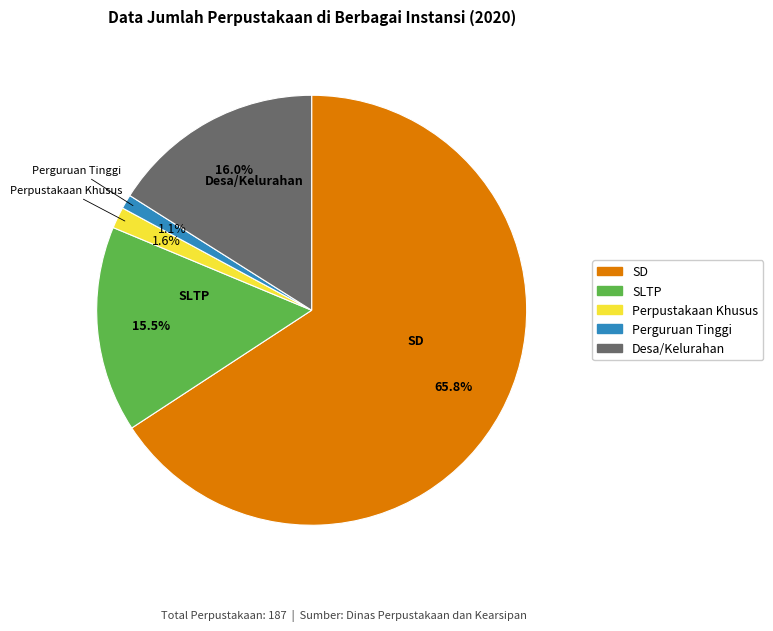

What percentage is the Desa/Kelurahan slice, to the nearest percent?

16%